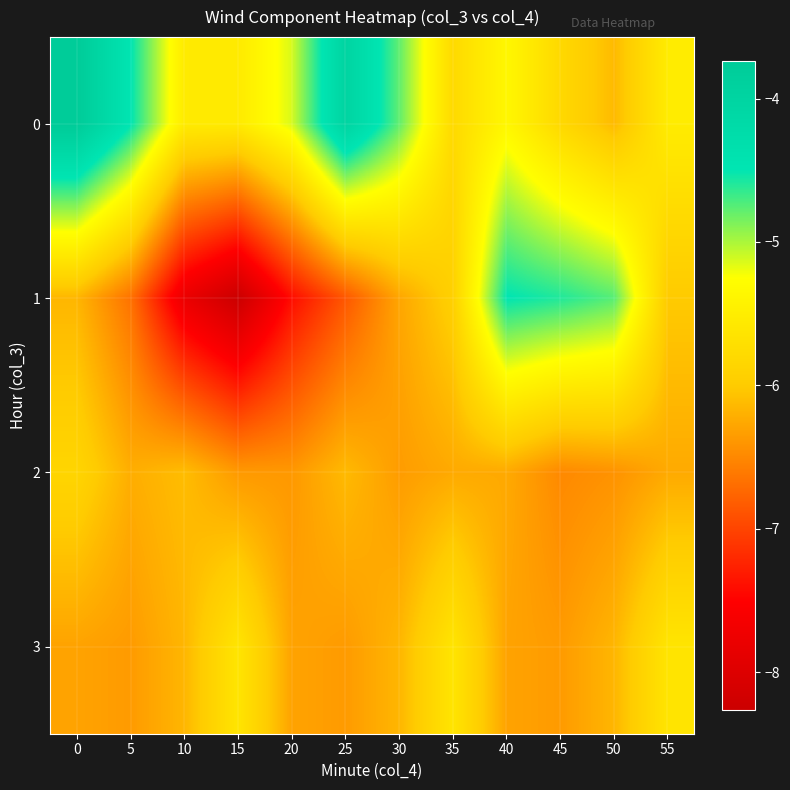

Which series changed the most between 5 and 45?

1